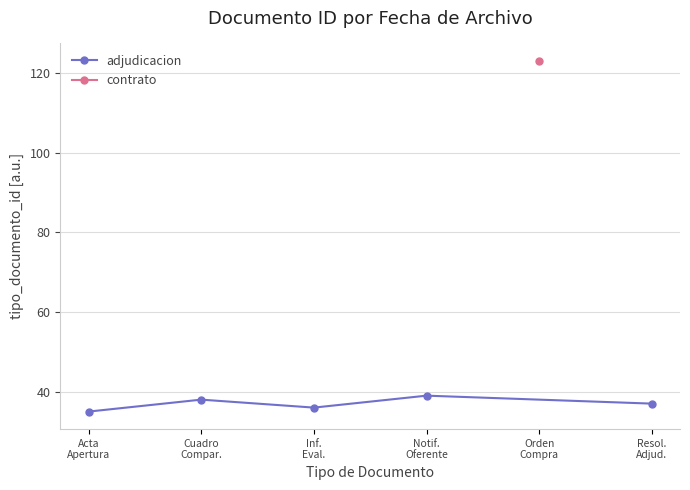

At which label does the data first exceed 37?

Cuadro
Compar.